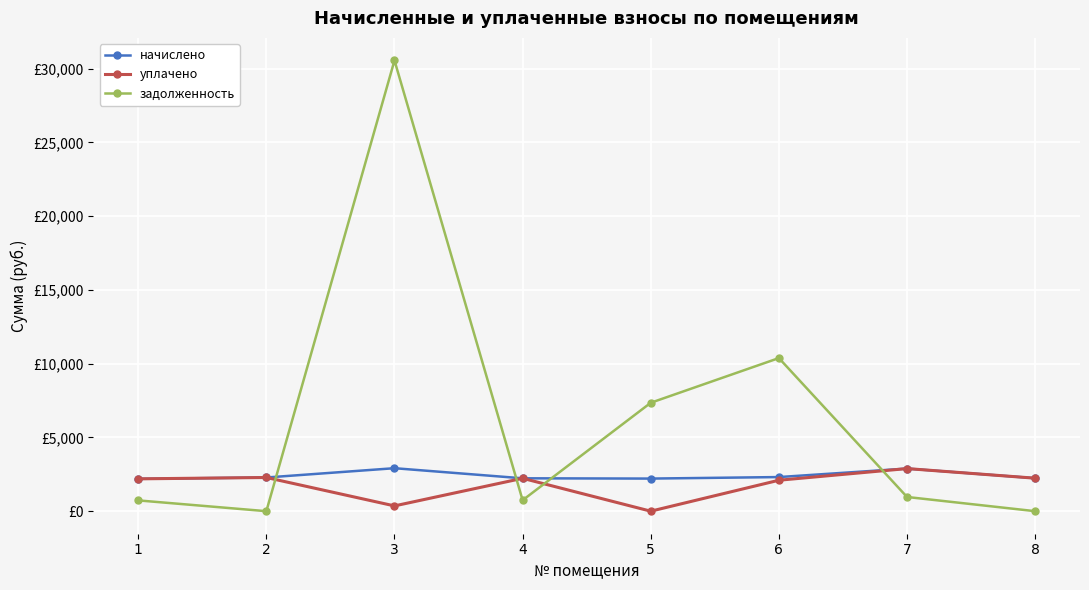

True or false: задолженность has a value of 30561.0 at 3.

True